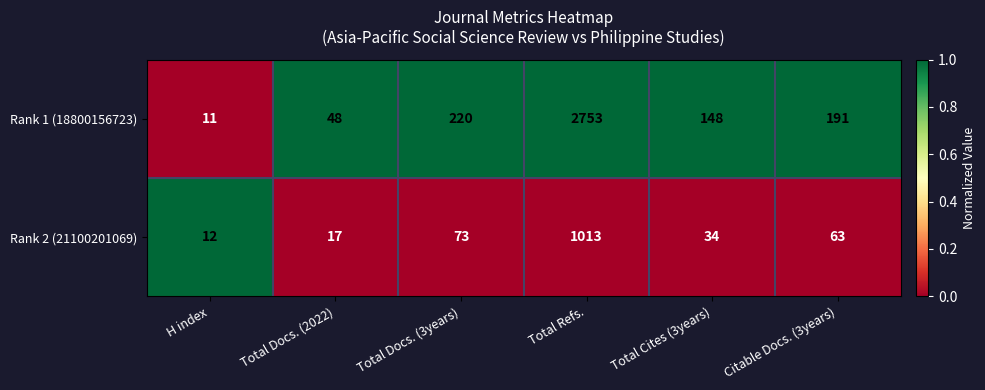

Which series has the widest spread of values?

Rank 1 (18800156723)